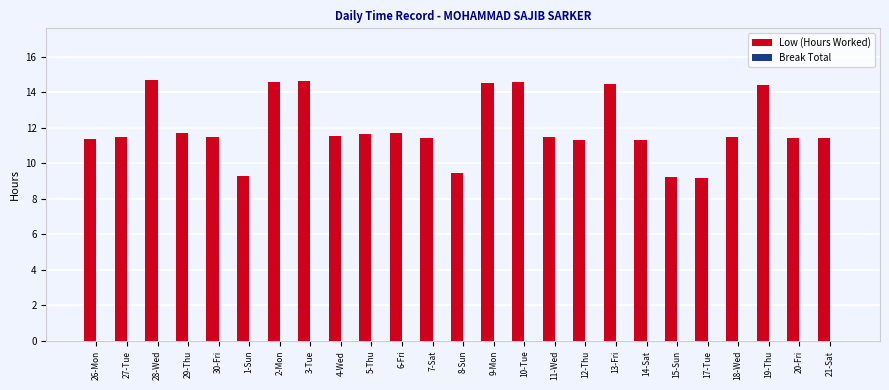

What is the label of the 11th bar from the right?

10-Tue